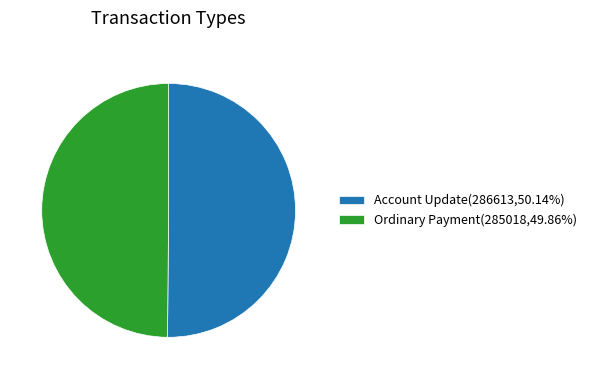

Approximately how many times larger is the value at Ordinary Payment(285018,49.86%) compared to Account Update(286613,50.14%)?

1.0